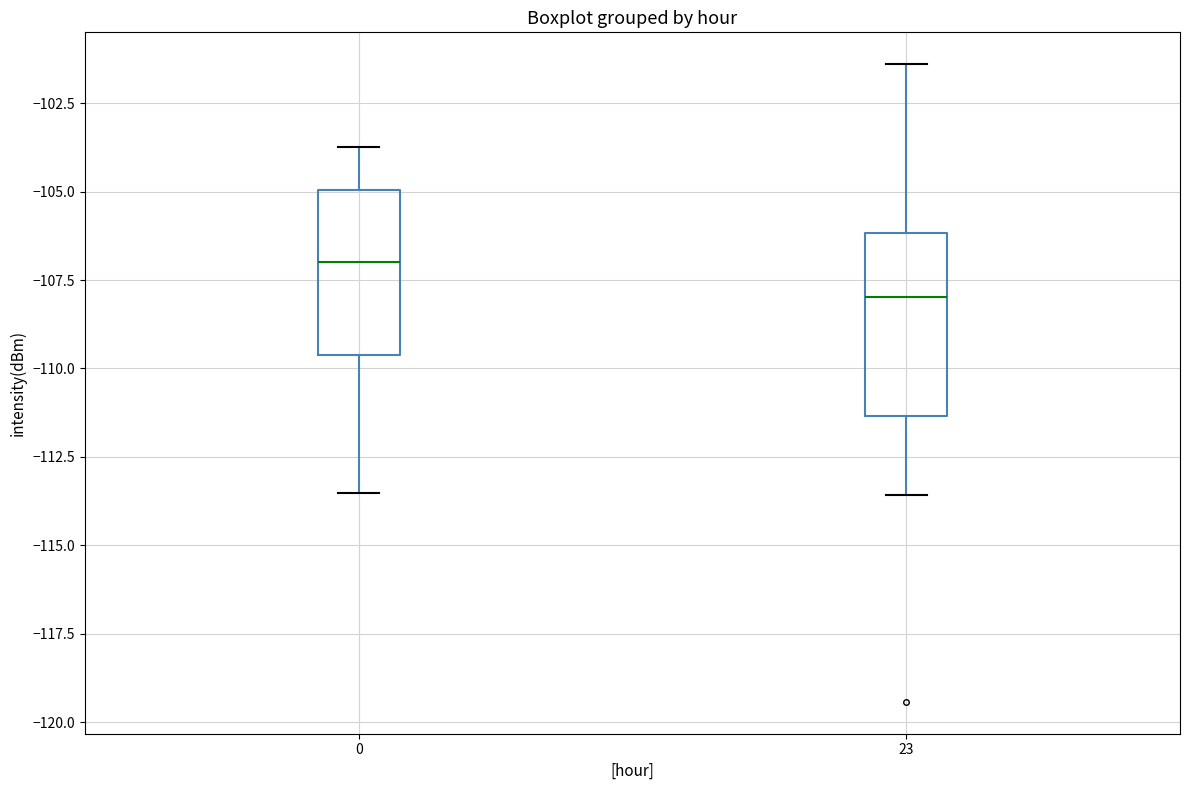

Reading left to right, read every box against the y-axis: the position of its median line, the range the box covers, and the ends of its whiskers. The values are not printed on the chart, so give them approximately, as read against the axis.

0: median -107.0, box -109.5 to -105.0, whiskers -113.5 to -103.5
23: median -108.0, box -111.5 to -106.0, whiskers -113.5 to -101.5